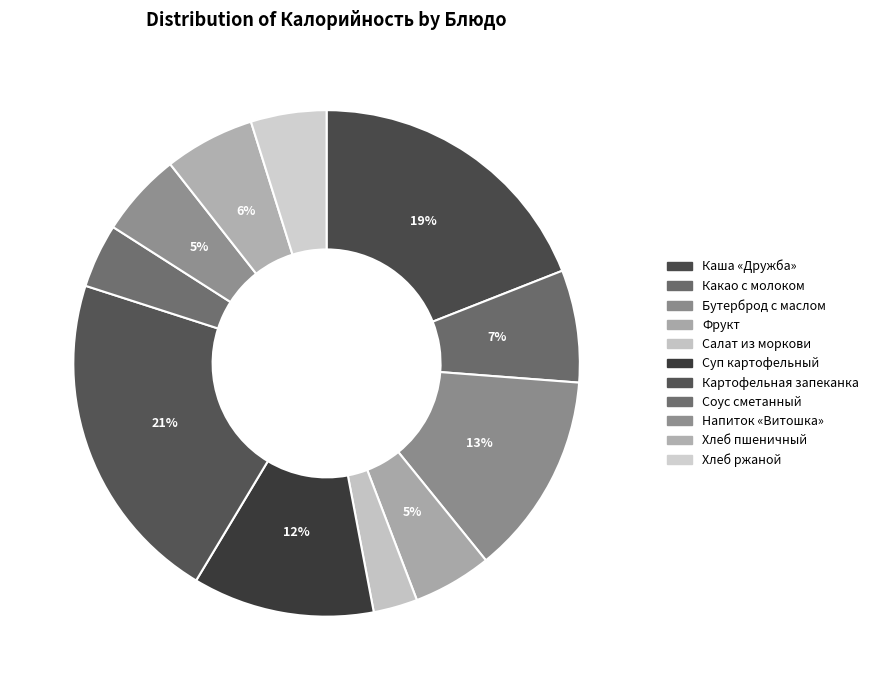

Count the number of slices in the pie.

11